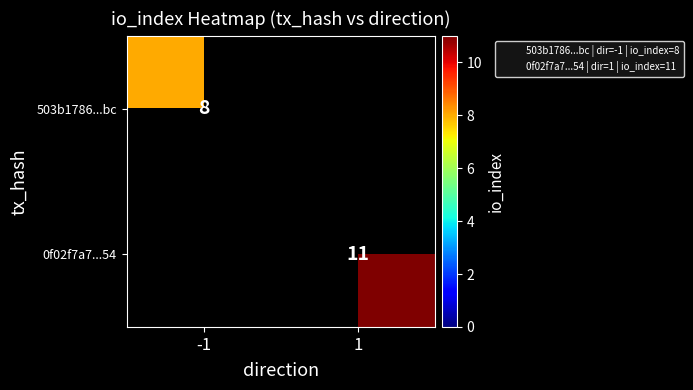

Rank the categories by 0f02f7a7...54 value from highest to lowest.

1, -1